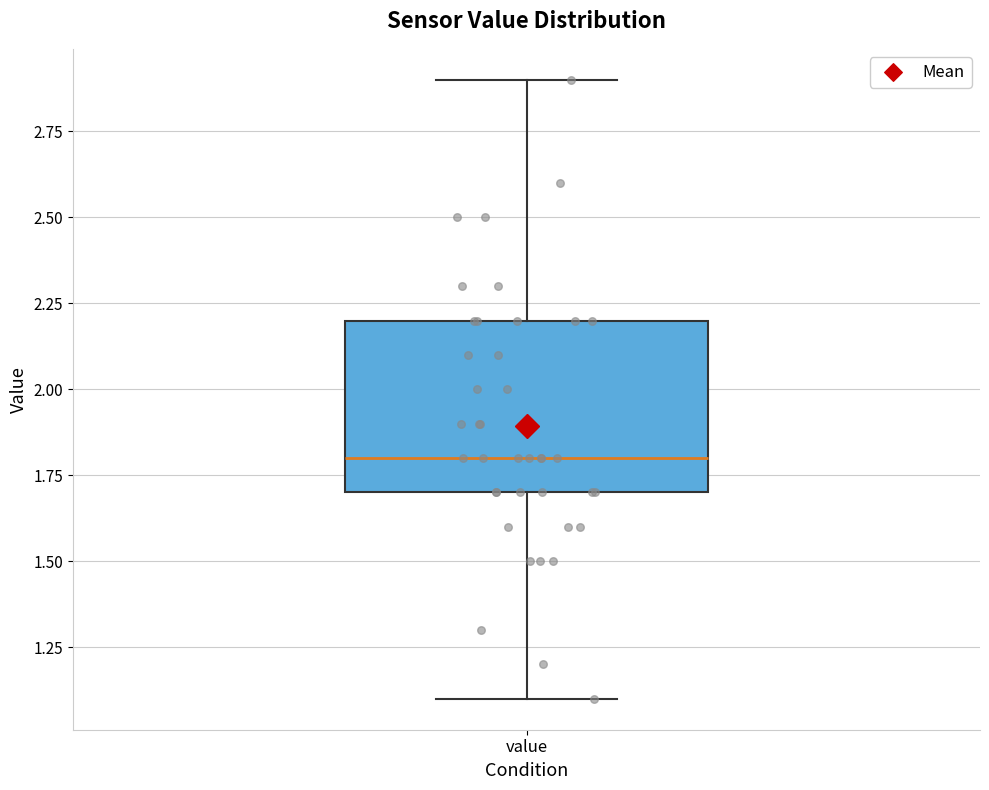

Transcribe this box plot: give where the median line is, the range the box spans, and where the two whiskers end, as read against the y-axis. The values are not printed on the chart, so give them approximately, as read against the axis.

median 1.8, box 1.7 to 2.2, whiskers 1.1 to 2.9